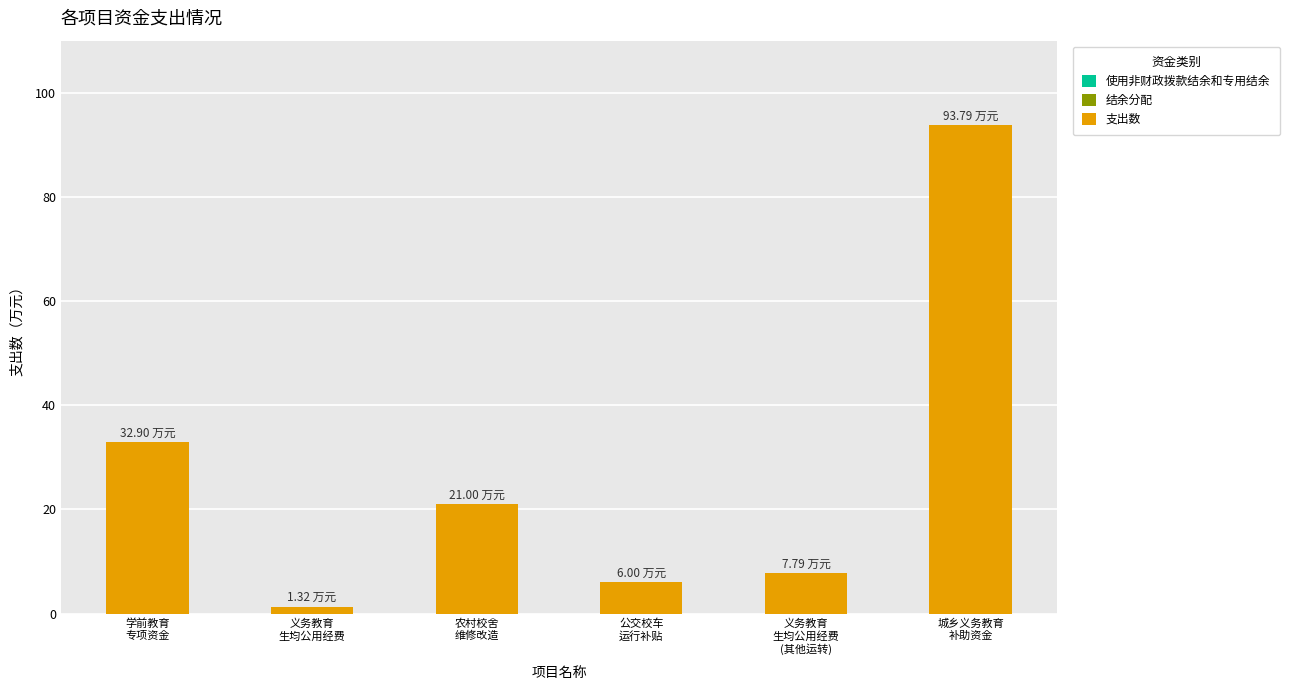

What is the label of the 6th bar from the right?

学前教育
专项资金